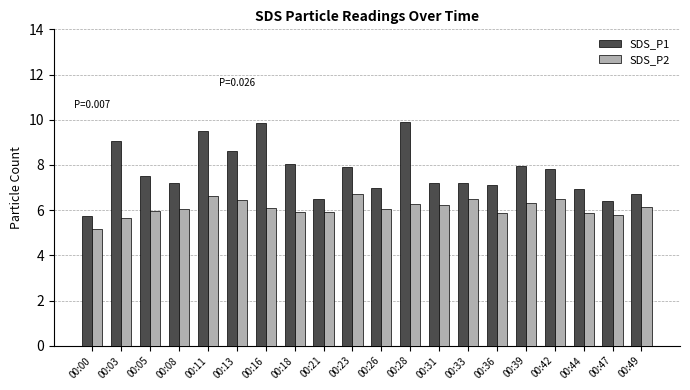

List the series in order of their peak value, lowest first.

SDS_P2, SDS_P1